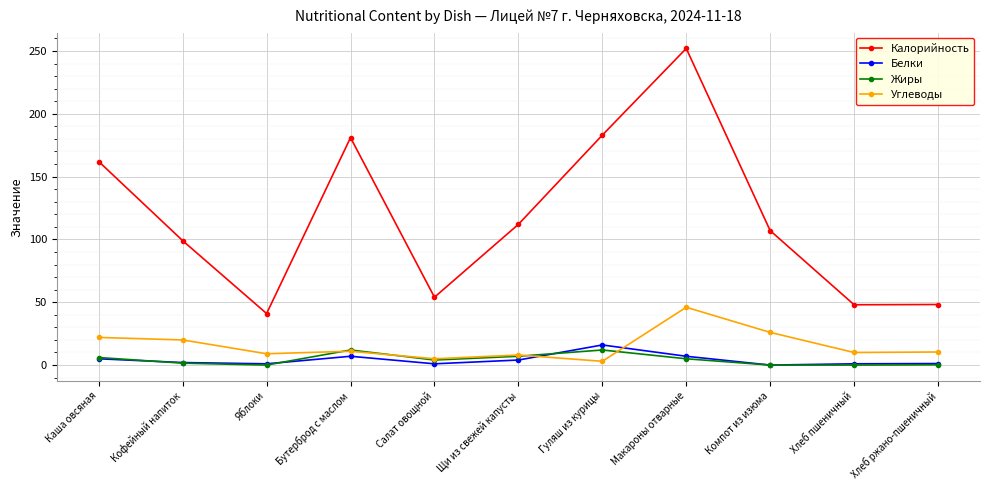

Between Яблоки and Компот из изюма, which series saw the biggest shift?

Калорийность